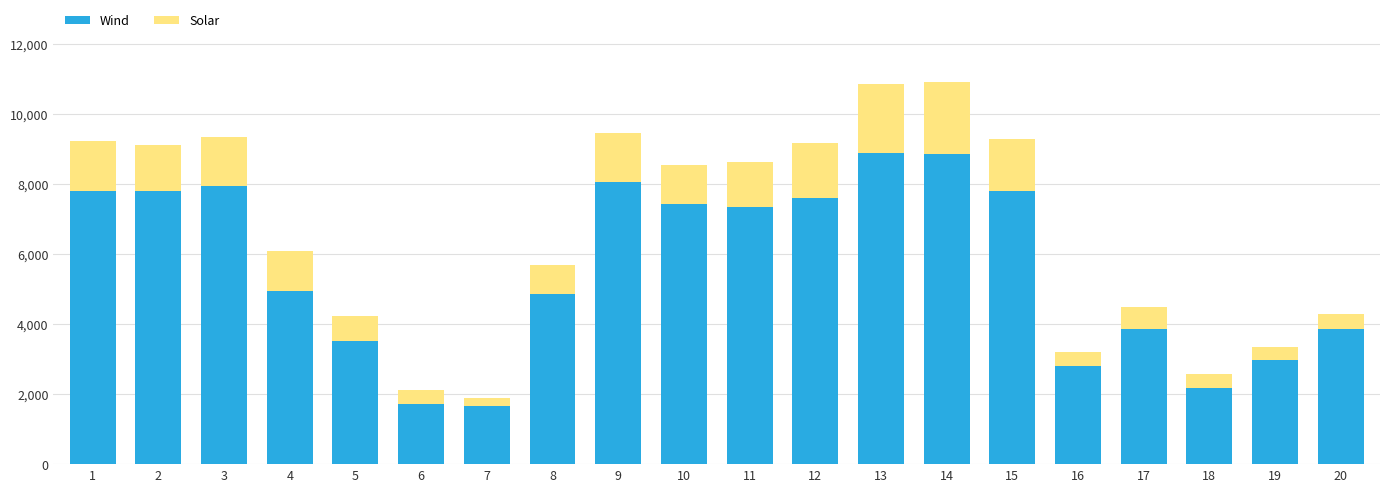

What is the difference between the Wind values at 4 and 3?

2982.3